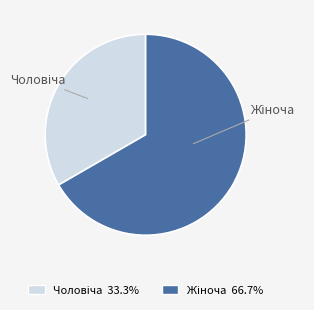

Is there a majority slice in this chart?

Yes